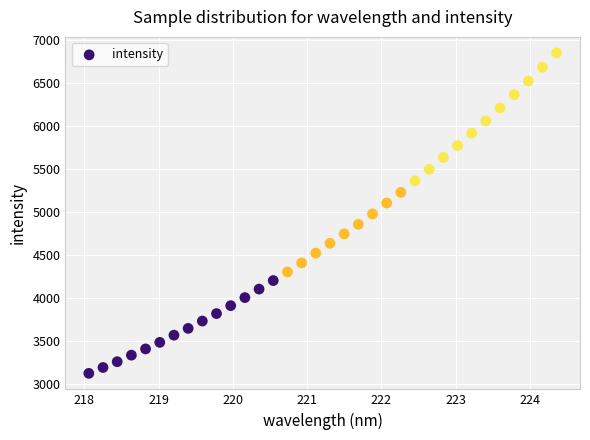

What is the range of Y values (max minus min)?

3722.8